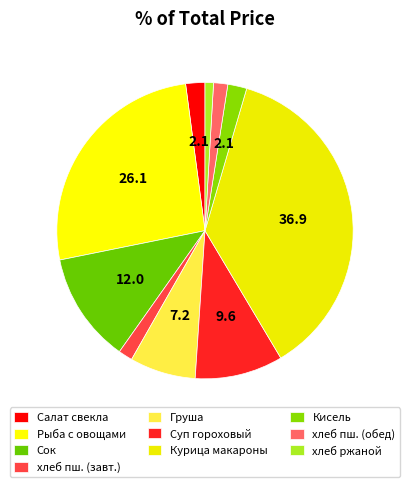

Count the number of slices in the pie.

10